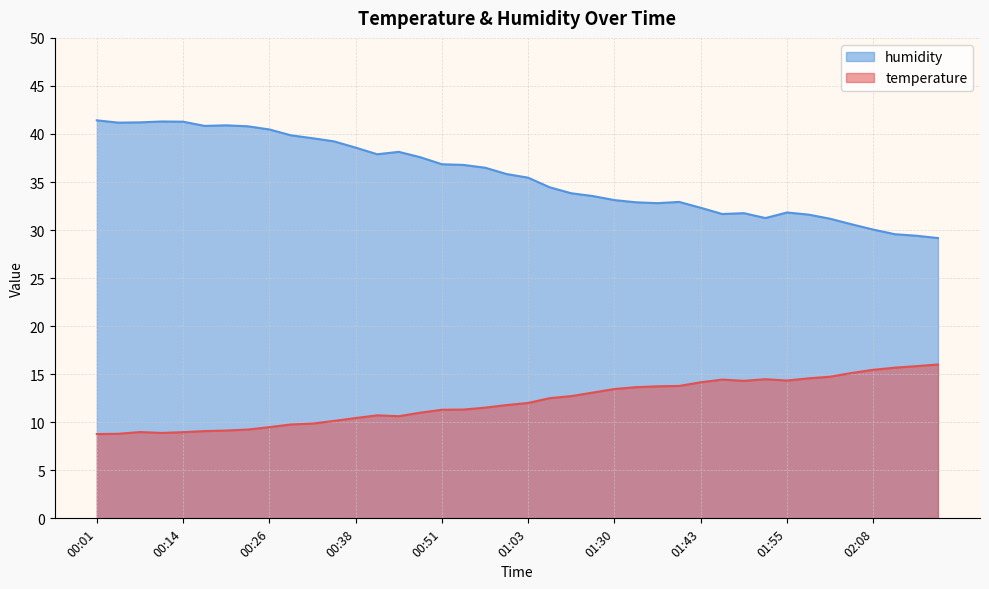

True or false: humidity has more than 1 points higher than both neighbors.

True